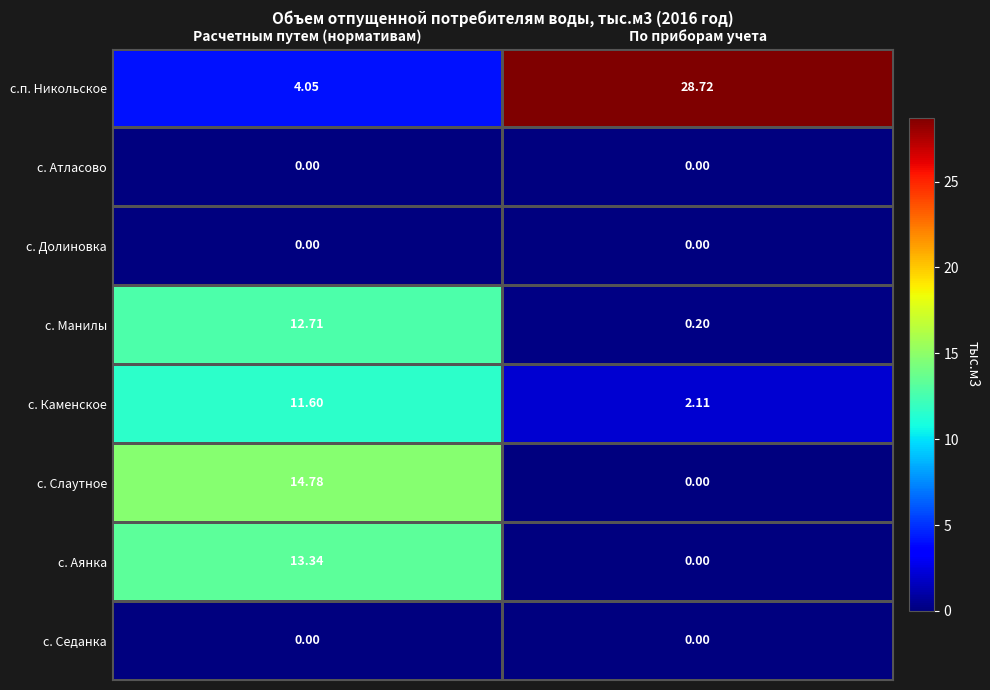

At which label does с.п. Никольское first exceed 28?

По приборам учета